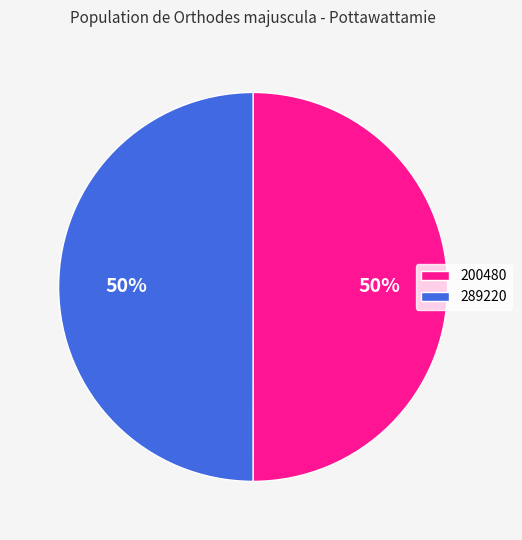

To the nearest percent, what portion does 289220 represent?

50%